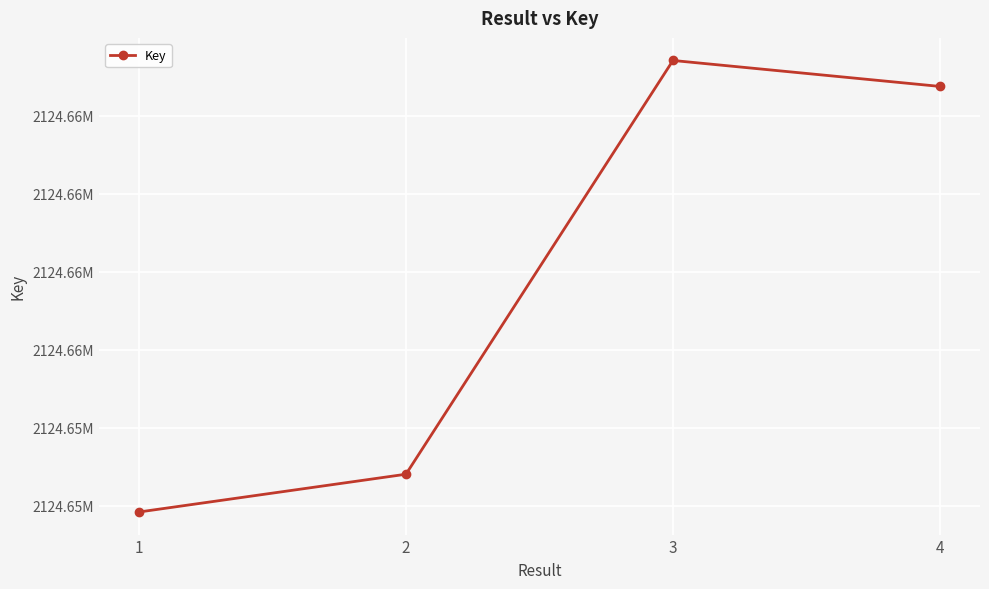

Is this an area chart (filled region under the line)?

No